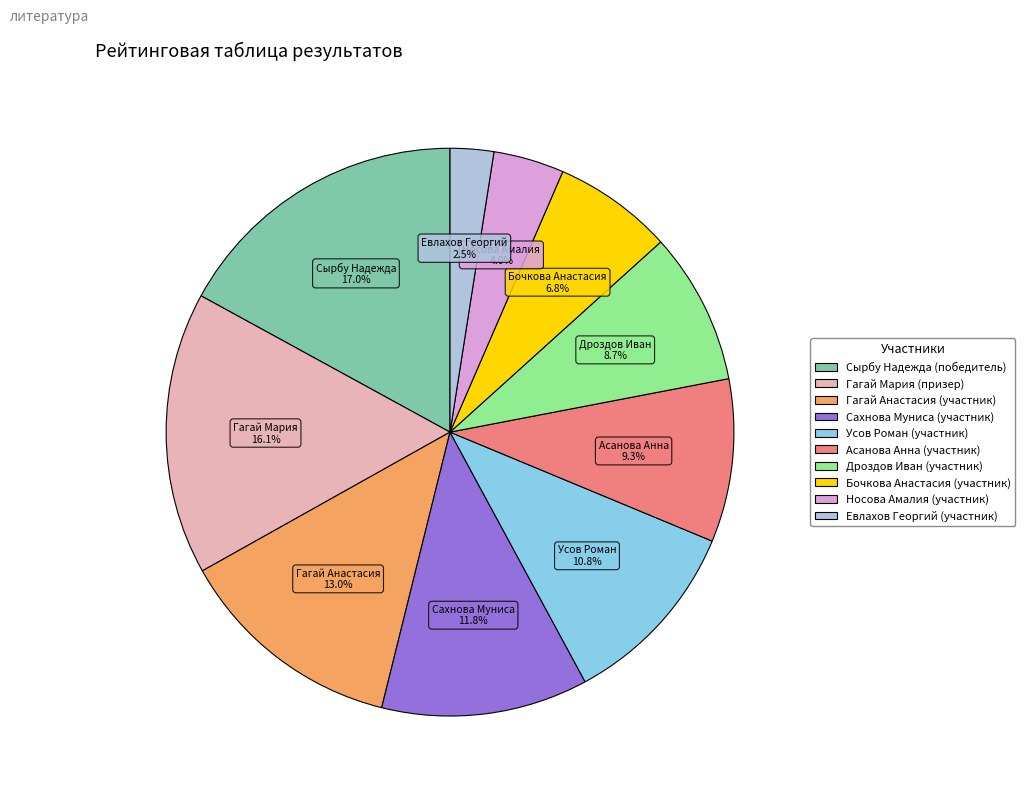

What is the largest slice in the pie chart?

Сырбу Надежда